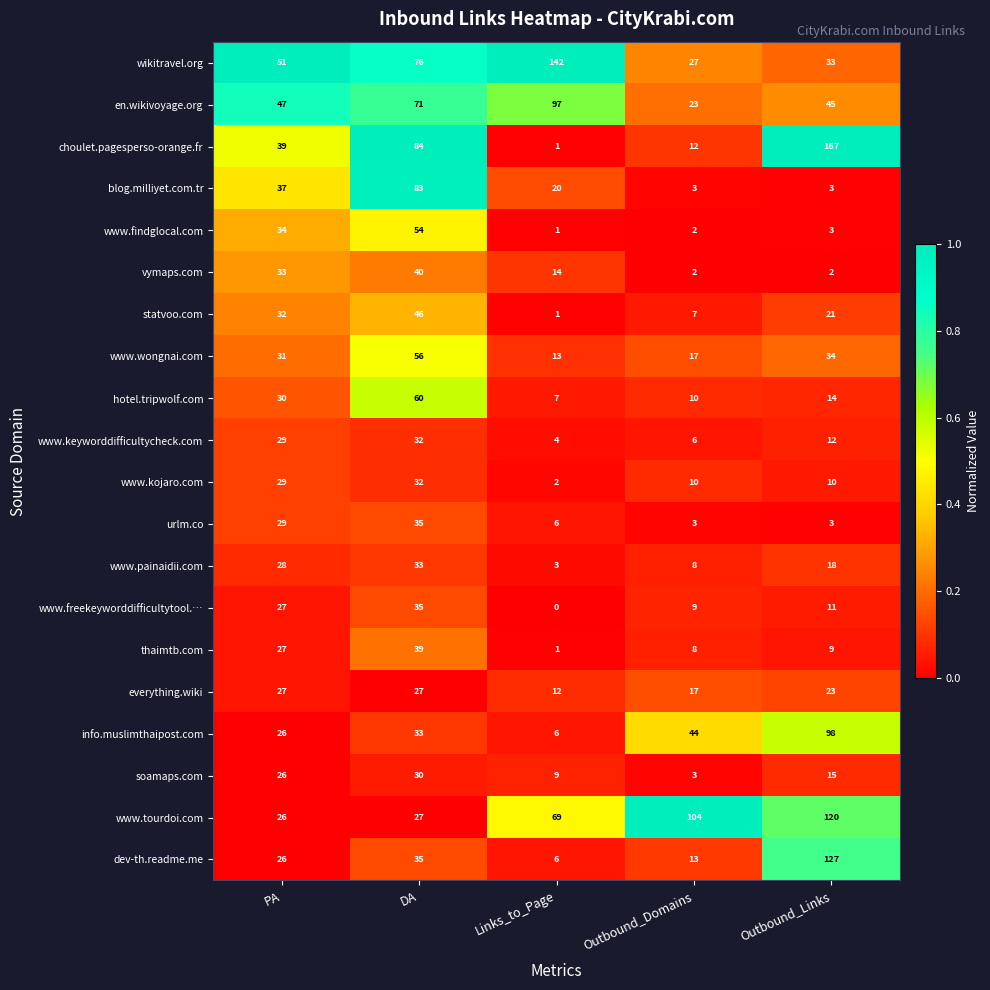

Between DA and Outbound_Domains, which series saw the biggest shift?

blog.milliyet.com.tr